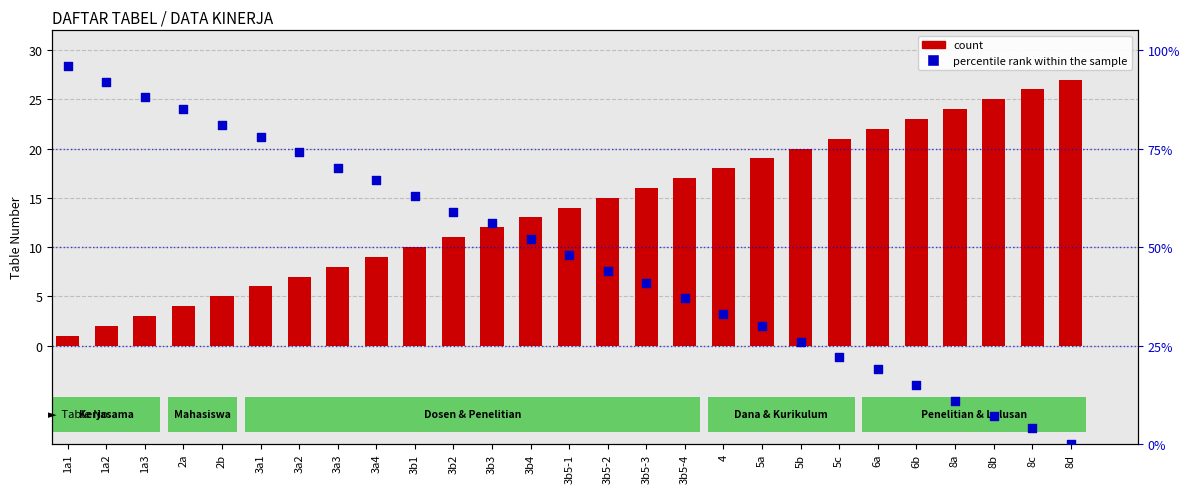

What are all the series names shown in the legend?

count, percentile rank within the sample